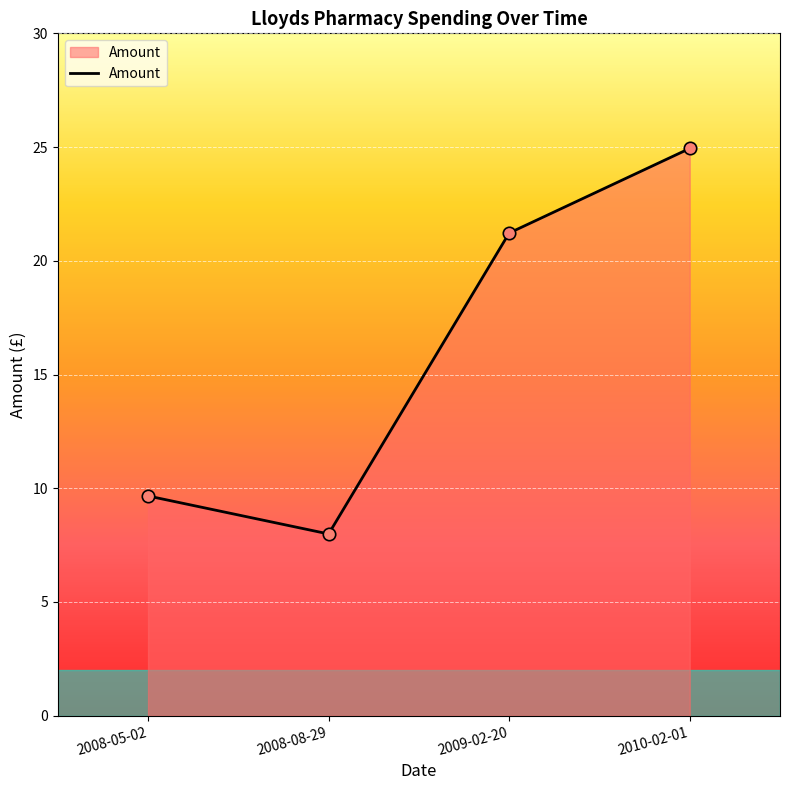

Between 2008-05-02 and 2010-02-01, which is larger?

2010-02-01